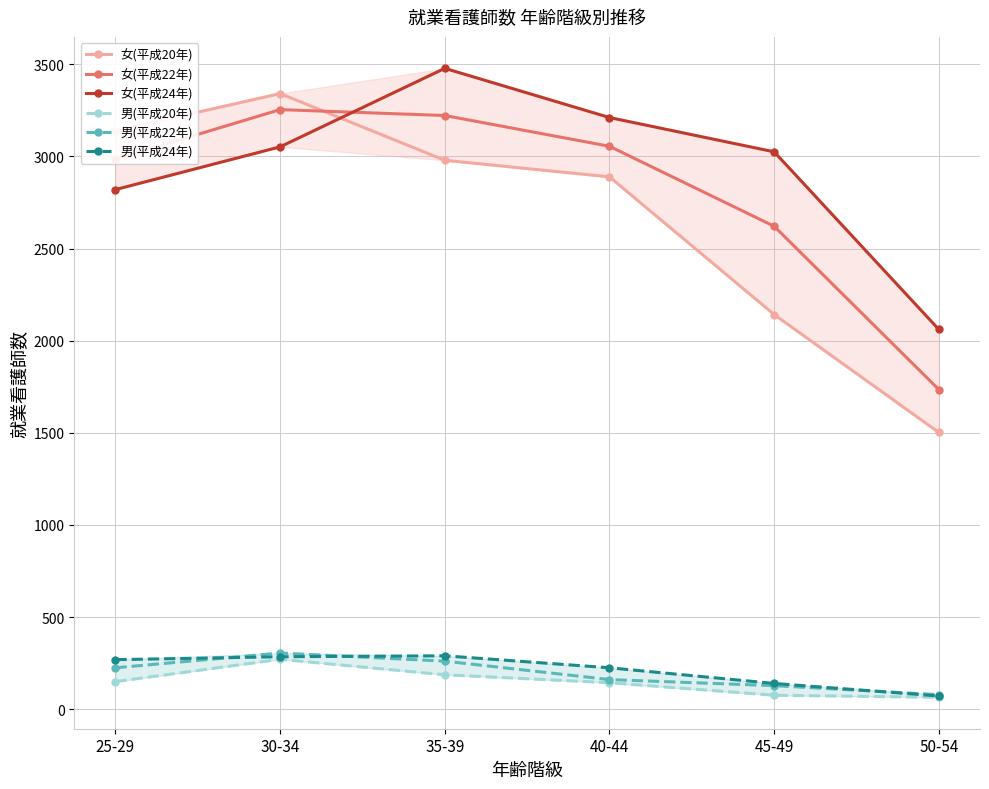

What is the sum of the 女(平成22年) values at 25-29 and 35-39?

6207